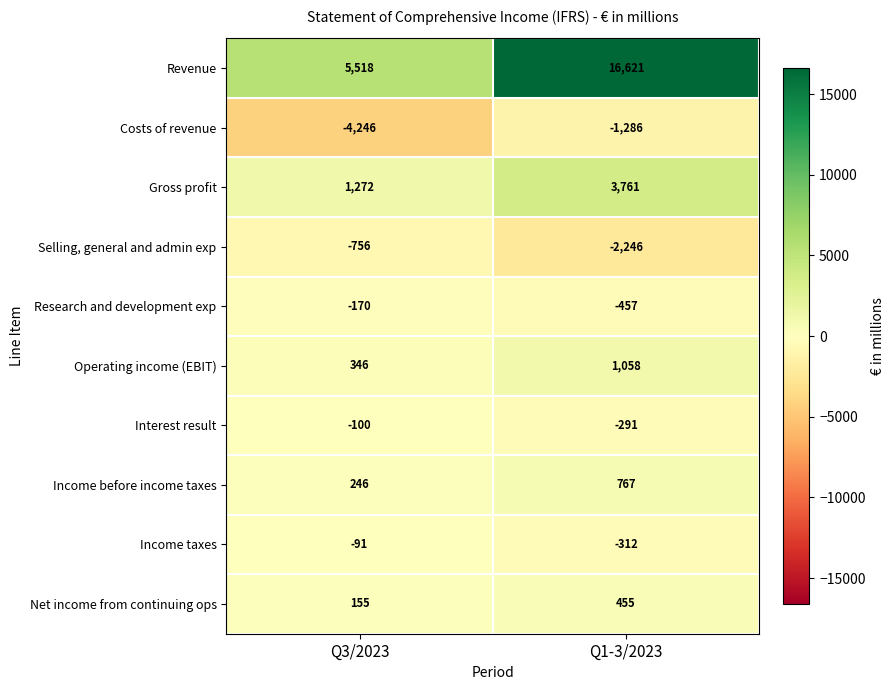

List the series in order of their peak value, lowest first.

Costs of revenue, Selling, general and admin exp, Research and development exp, Interest result, Income taxes, Net income from continuing ops, Income before income taxes, Operating income (EBIT), Gross profit, Revenue